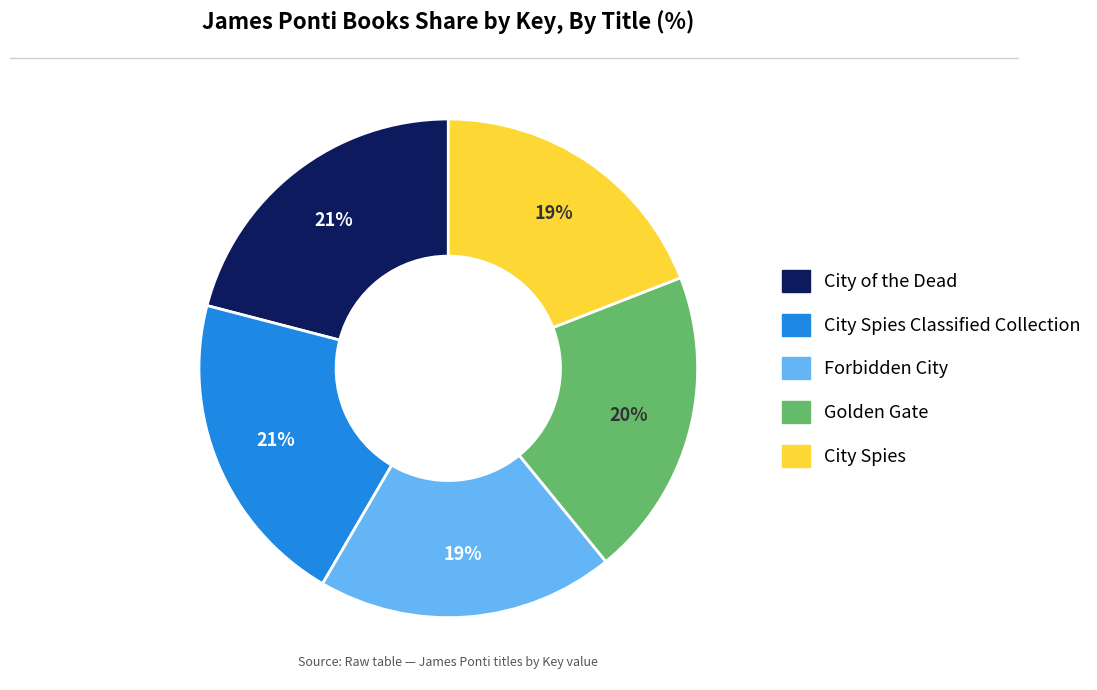

Is there any slice that represents more than half of the pie?

No